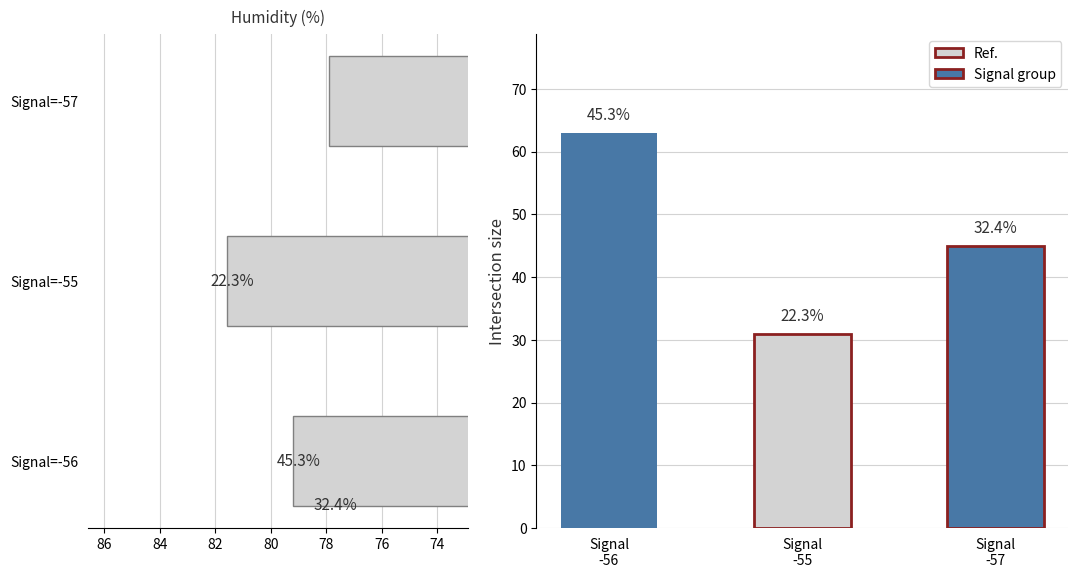

Approximately how many times larger is the value at Signal=-56 compared to Signal=-55?

1.0